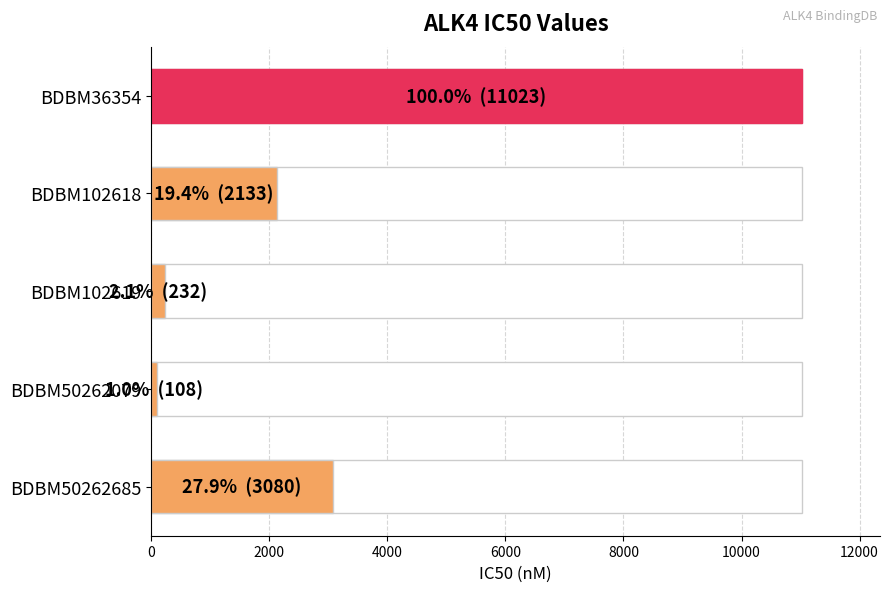

True or false: the data shows 15601 at BDBM36354.

False